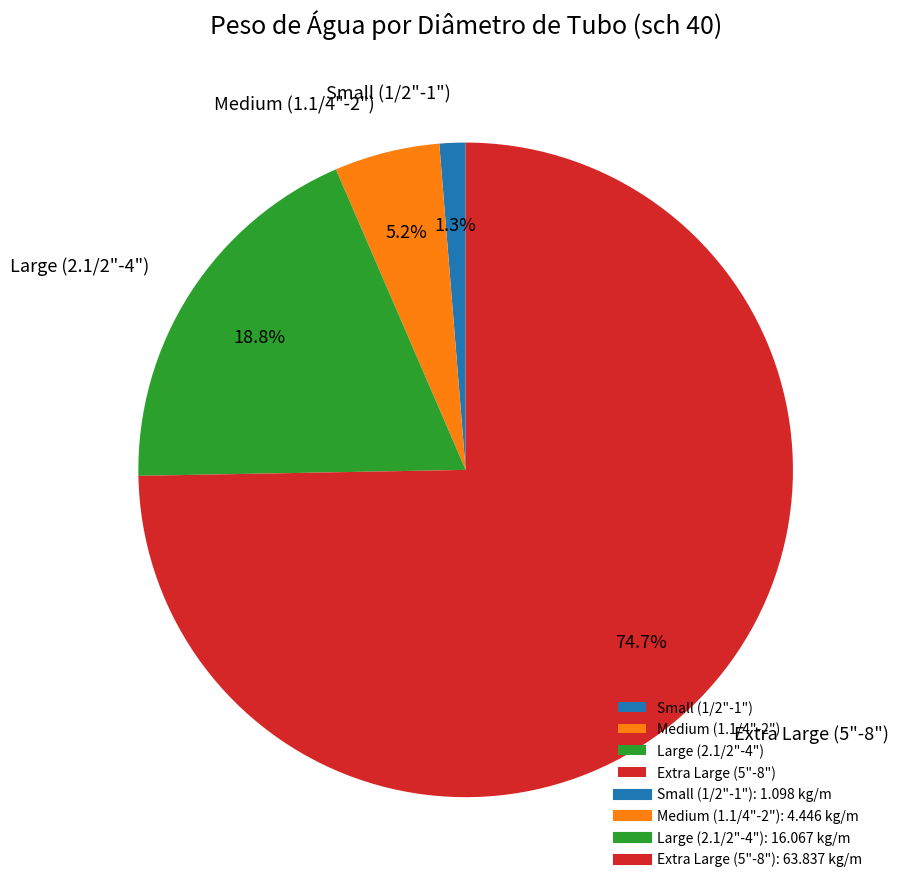

Count the number of slices in the pie.

4